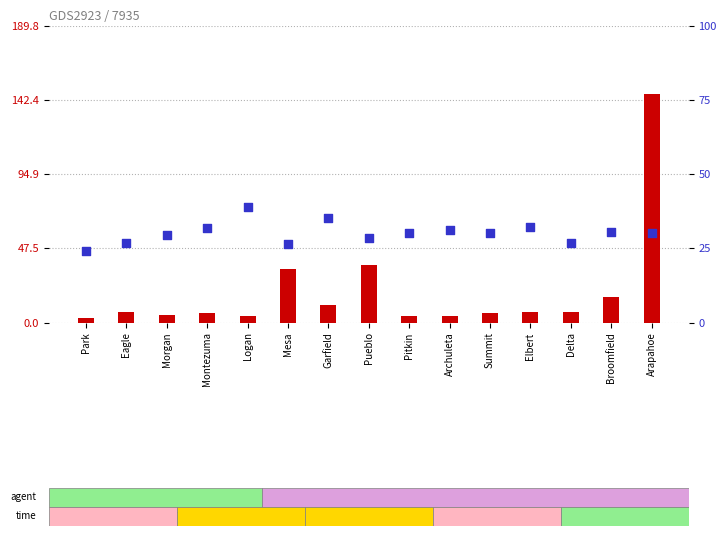

Which series contains the lowest Y value?

count